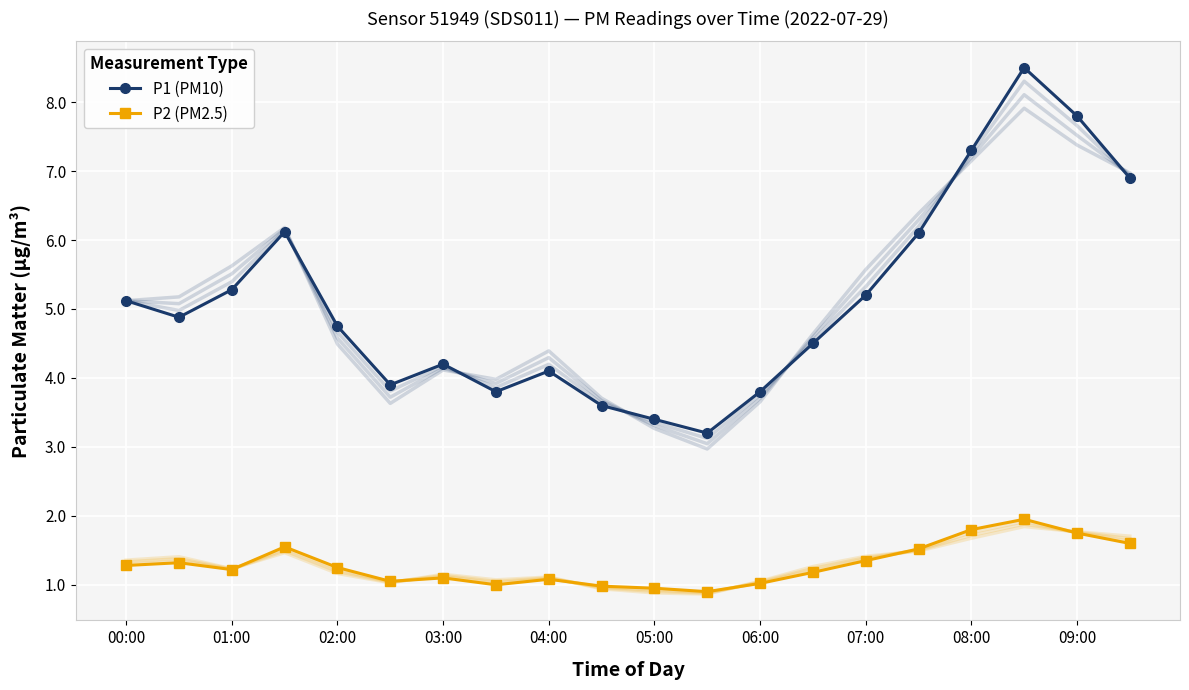

How many lines are shown in the chart?

2